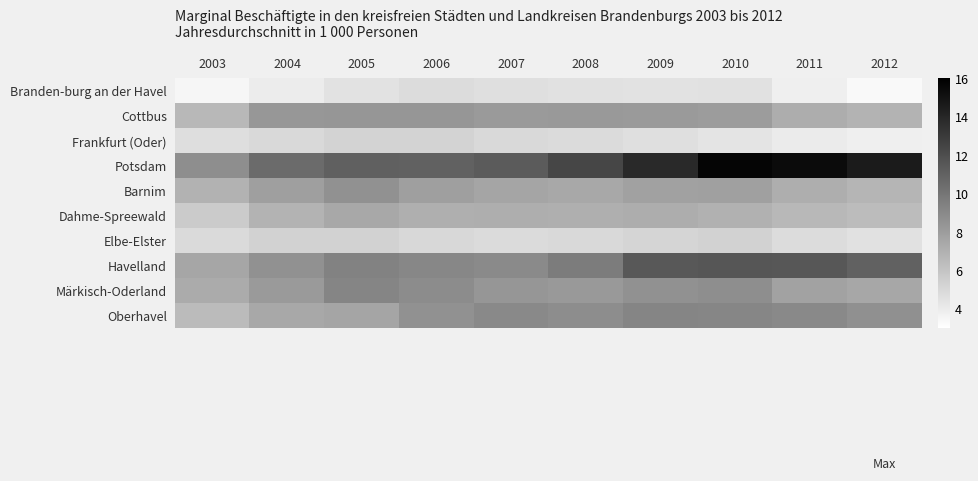

Which has a higher value, 2011 or 2006?

2006